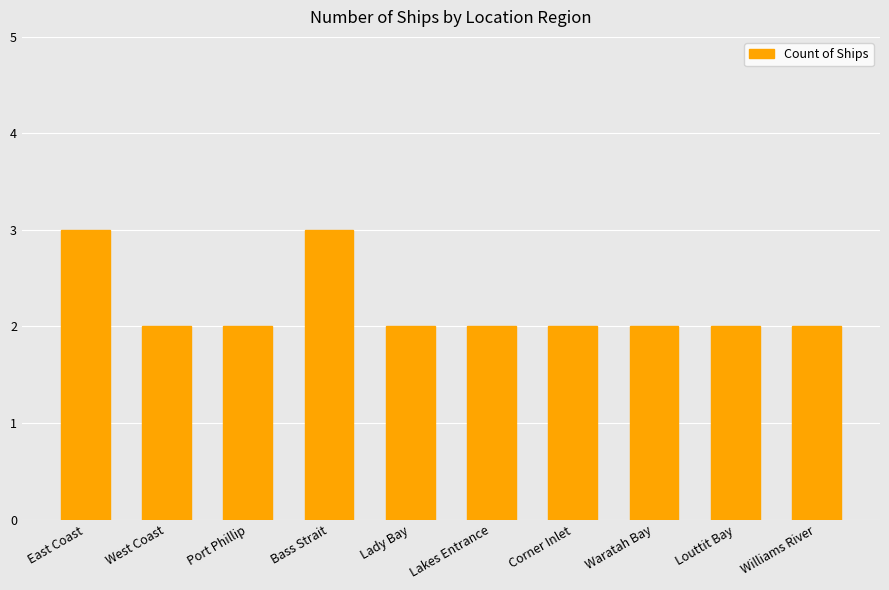

What is the maximum value shown in the chart?

3